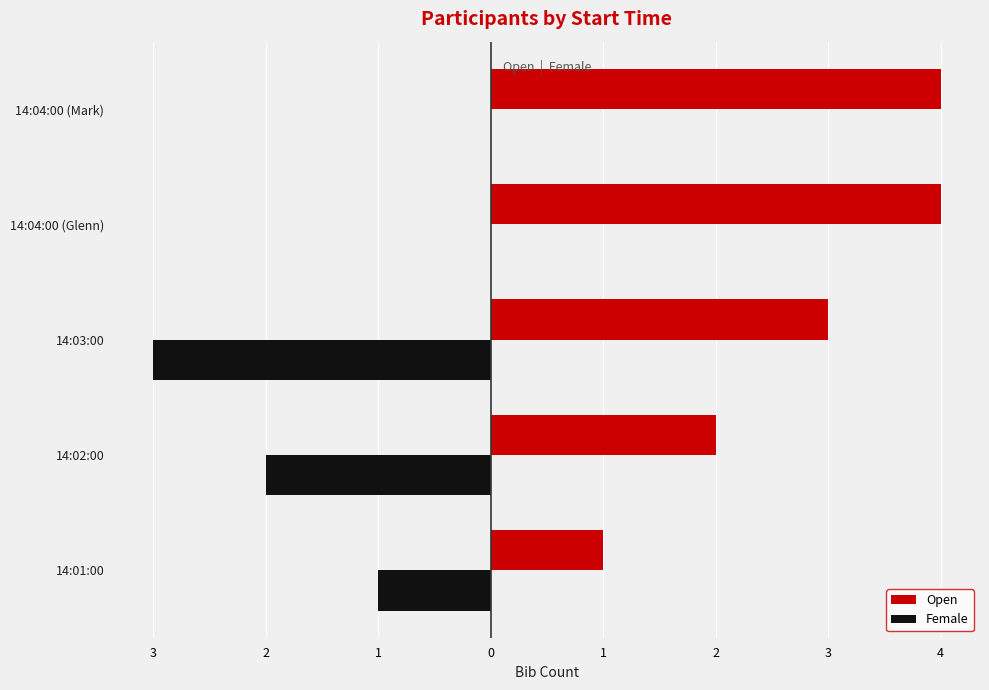

What are all the series names shown in the legend?

Open, Female